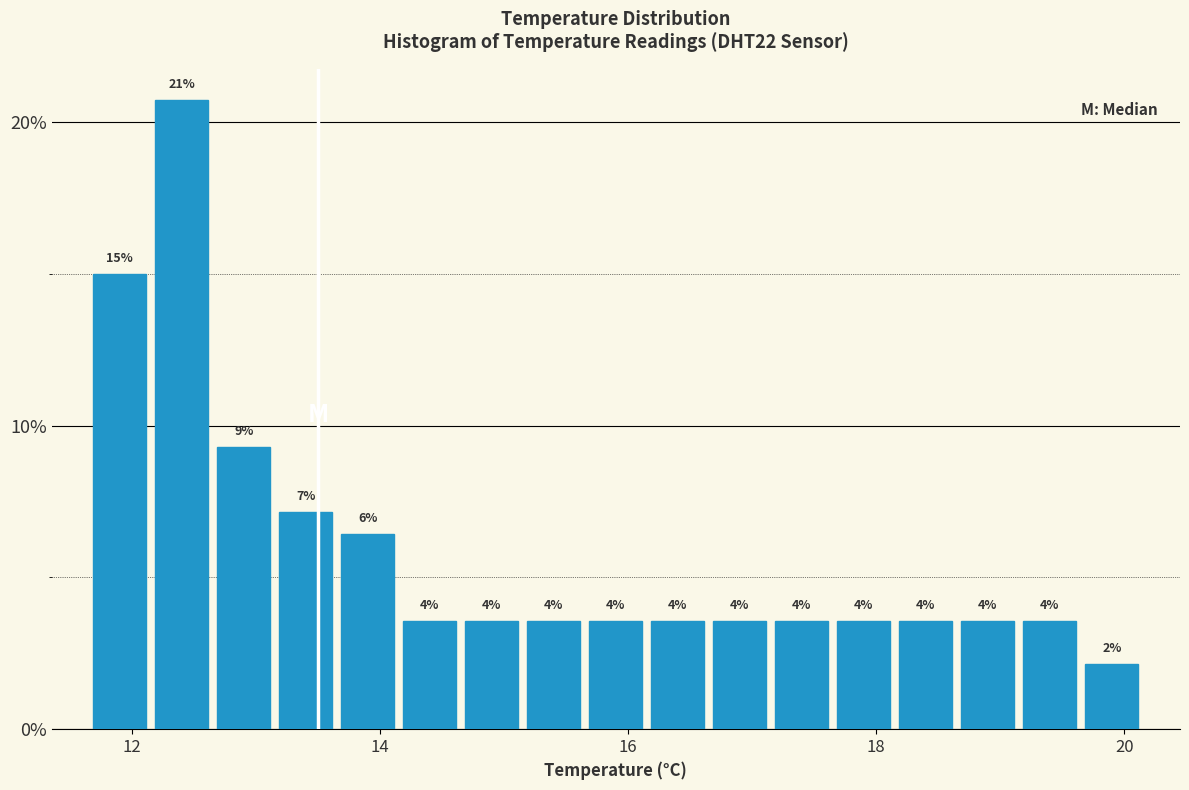

Around what value on the x-axis is the tallest bar? Give the approximate position of its centre, as read against the axis.

12.4